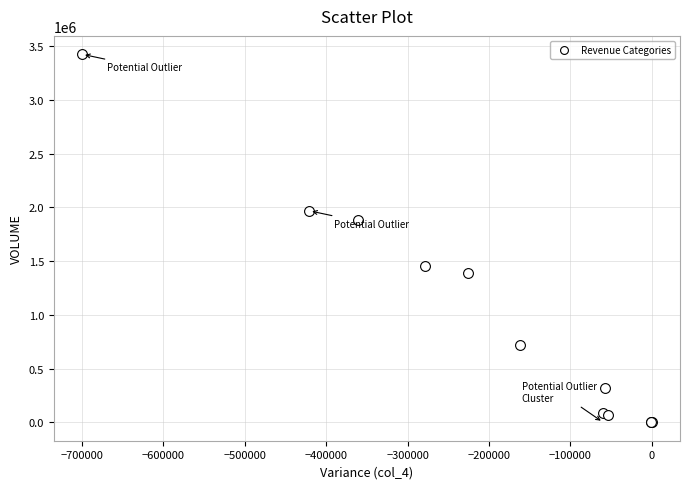

What Y value in the scatter plot is closest to 1711560?

1884304